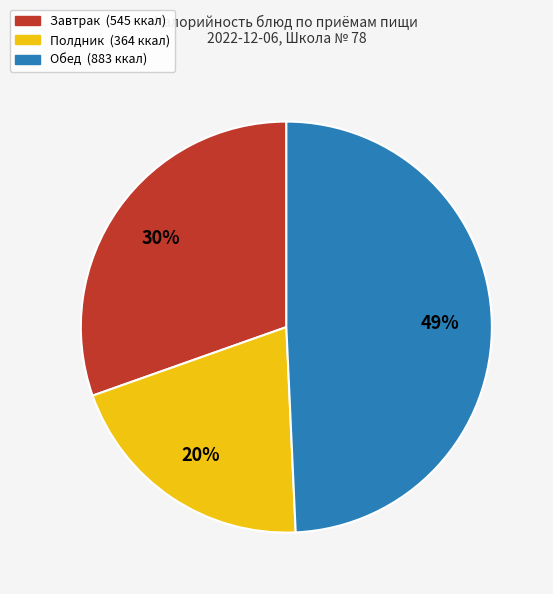

How many slices are in this pie chart?

3